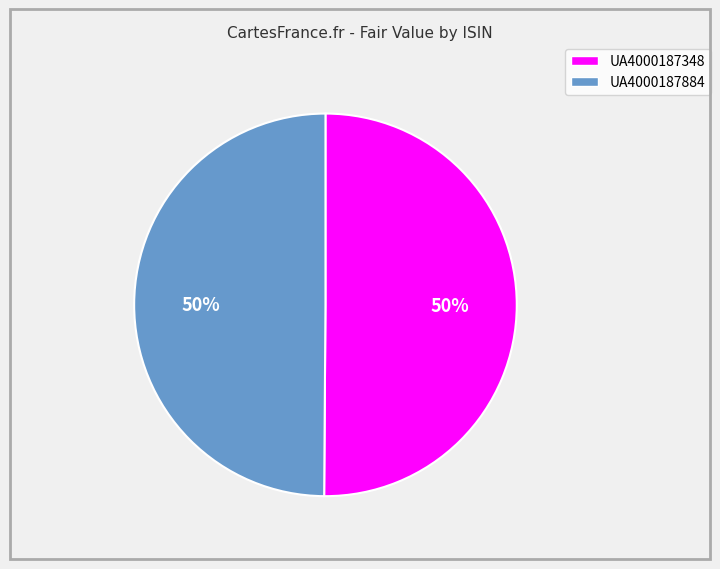

To the nearest percent, what percentage of the pie is UA4000187348?

50%